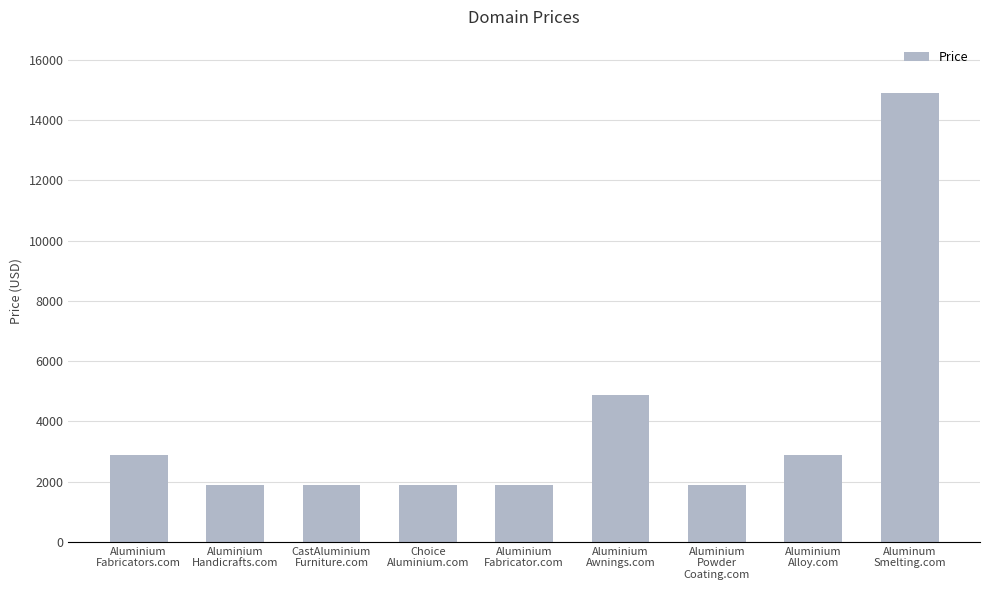

At which label is the value closest to 8388?

Aluminium
Awnings.com